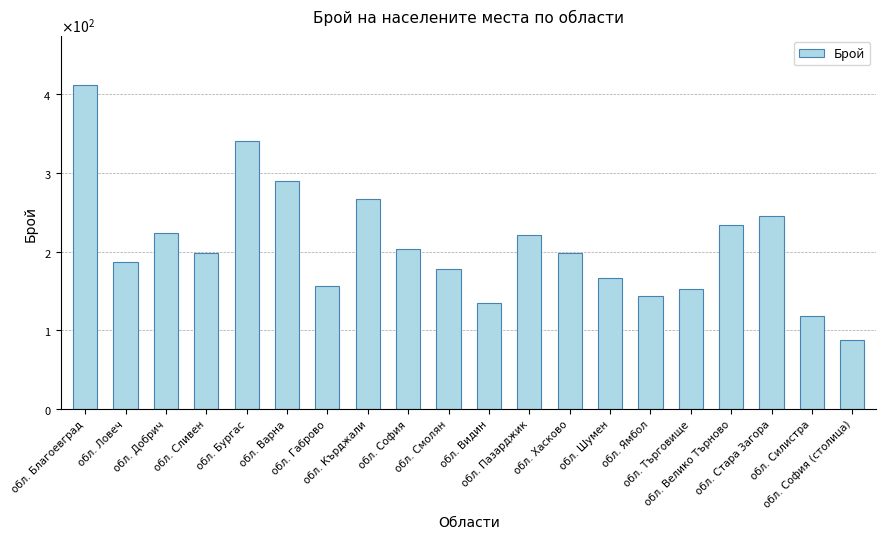

Does the chart contain any negative values?

No